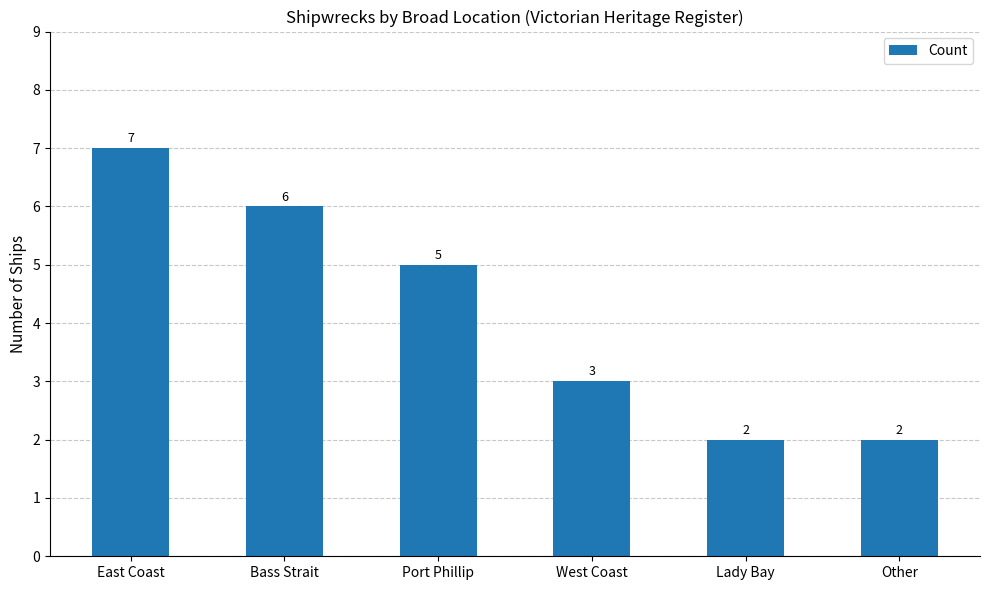

Where does the data first go above 5?

East Coast